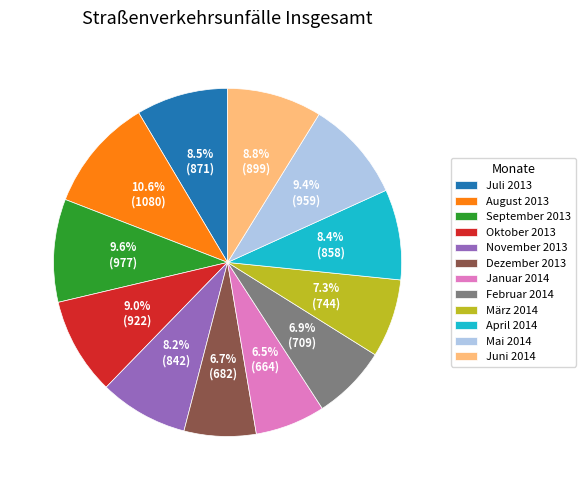

To the nearest percent, what is the average slice percentage?

8%